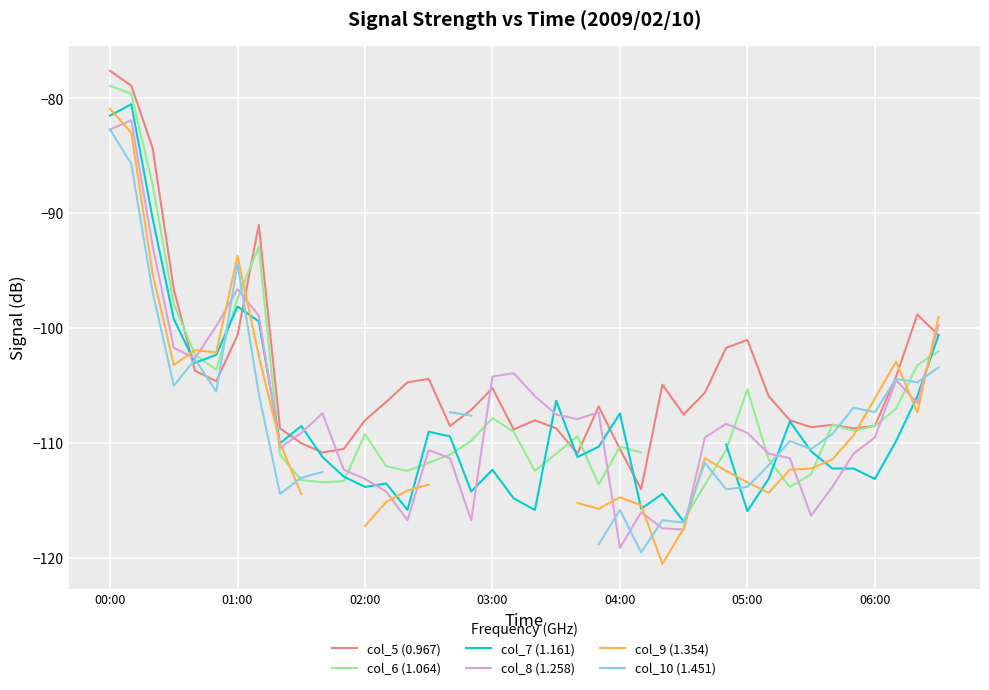

The col_5 (0.967) series shows -43.7 at 02:00. True or false?

False